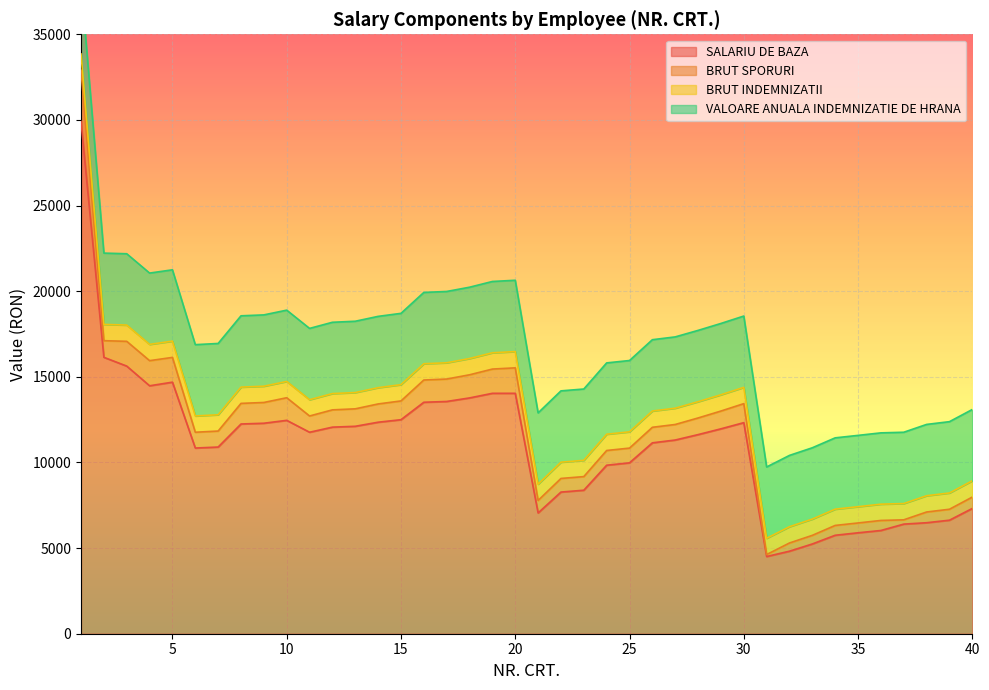

Reading left to right, list all the values displayed in this chart.

SALARIU DE BAZA: 1=29908	2=16139	3=15626	4=14477	5=14688	6=10842	7=10900	8=12246	9=12290	10=12459	11=11764	12=12062	13=12112	14=12350	15=12496	16=13515	17=13561	18=13768	19=14037	20=14037	21=7052	22=8271	23=8379	24=9839	25=9978	26=11146	27=11310	28=11626	29=11964	30=12324	31=4508	32=4819	33=5241	34=5749	35=5893	36=6028	37=6400	38=6481	39=6629	40=7315
BRUT SPORURI: 1=2991	2=971	3=1446	4=1467	5=1446	6=922	7=934	8=1203	9=1212	10=1320	11=949	12=1009	13=1019	14=1066	15=1096	16=1299	17=1309	18=1350	19=1416	20=1487	21=729	22=795	23=795	24=860	25=860	26=907	27=907	28=971	29=1038	30=1110	31=114	32=479	33=503	34=574	35=574	36=586	37=250	38=626	39=639	40=664
BRUT INDEMNIZATII: 1=950	2=950	3=950	4=950	5=950	6=950	7=950	8=950	9=950	10=950	11=950	12=950	13=950	14=950	15=950	16=950	17=950	18=950	19=950	20=950	21=950	22=950	23=950	24=950	25=950	26=950	27=950	28=950	29=950	30=950	31=950	32=950	33=950	34=950	35=950	36=950	37=950	38=950	39=950	40=950
VALOARE ANUALA INDEMNIZATIE DE HRANA: 1=4164	2=4164	3=4164	4=4164	5=4164	6=4164	7=4164	8=4164	9=4164	10=4164	11=4164	12=4164	13=4164	14=4164	15=4164	16=4164	17=4164	18=4164	19=4164	20=4164	21=4164	22=4164	23=4164	24=4164	25=4164	26=4164	27=4164	28=4164	29=4164	30=4164	31=4164	32=4164	33=4164	34=4164	35=4164	36=4164	37=4164	38=4164	39=4164	40=4164